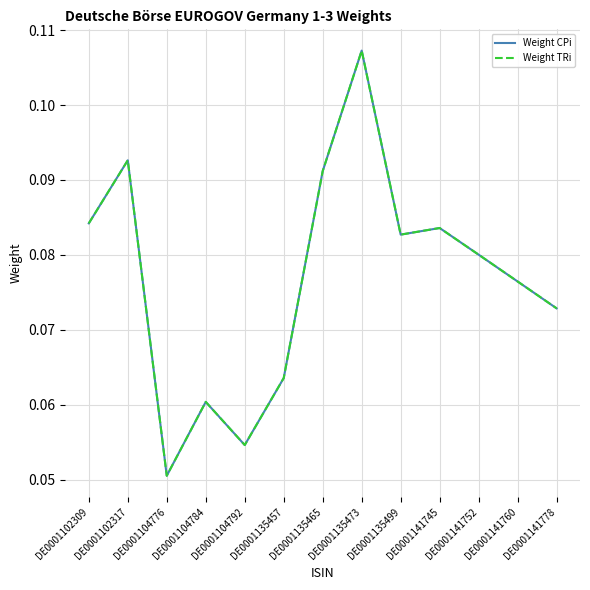

Does the chart display data point markers on the line(s)?

No